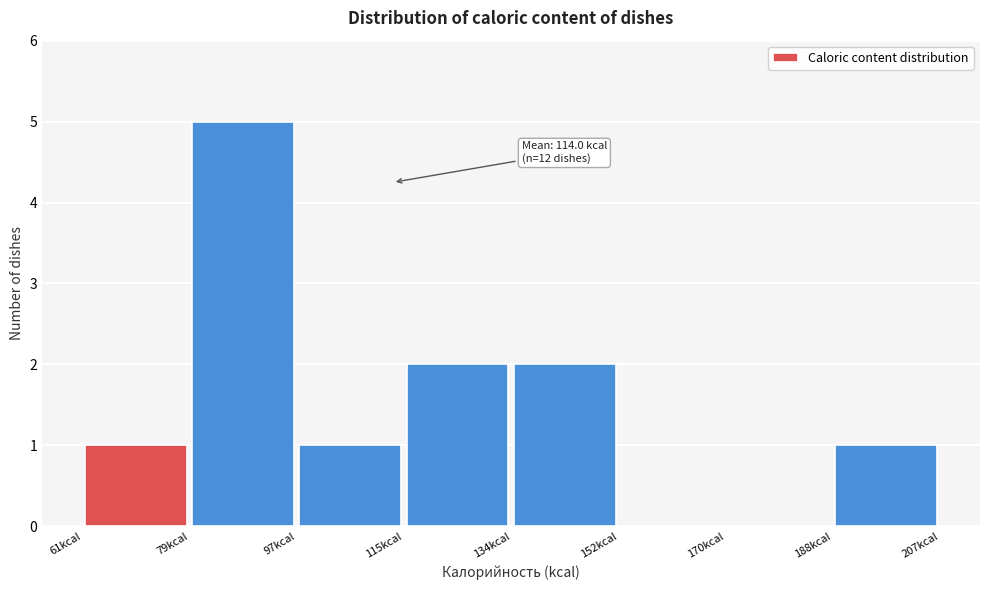

Over which range of the x-axis is the bar tallest?

80 to 98